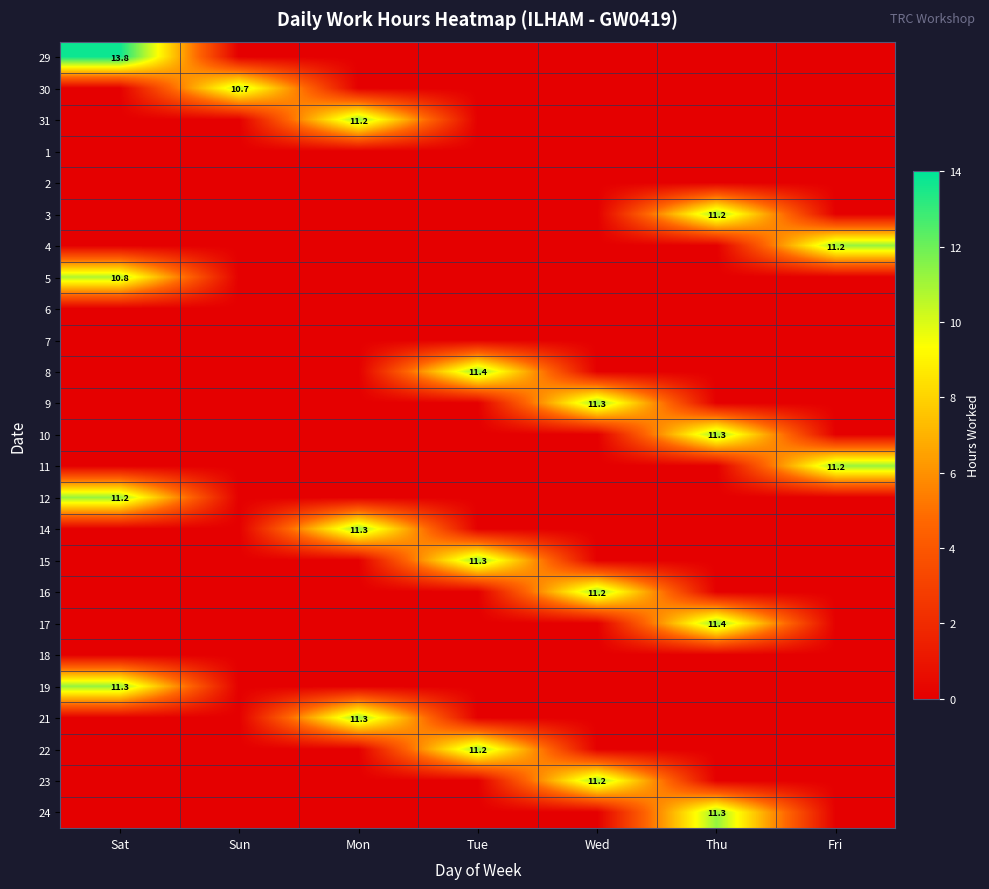

Which series has the largest range (max minus min)?

29